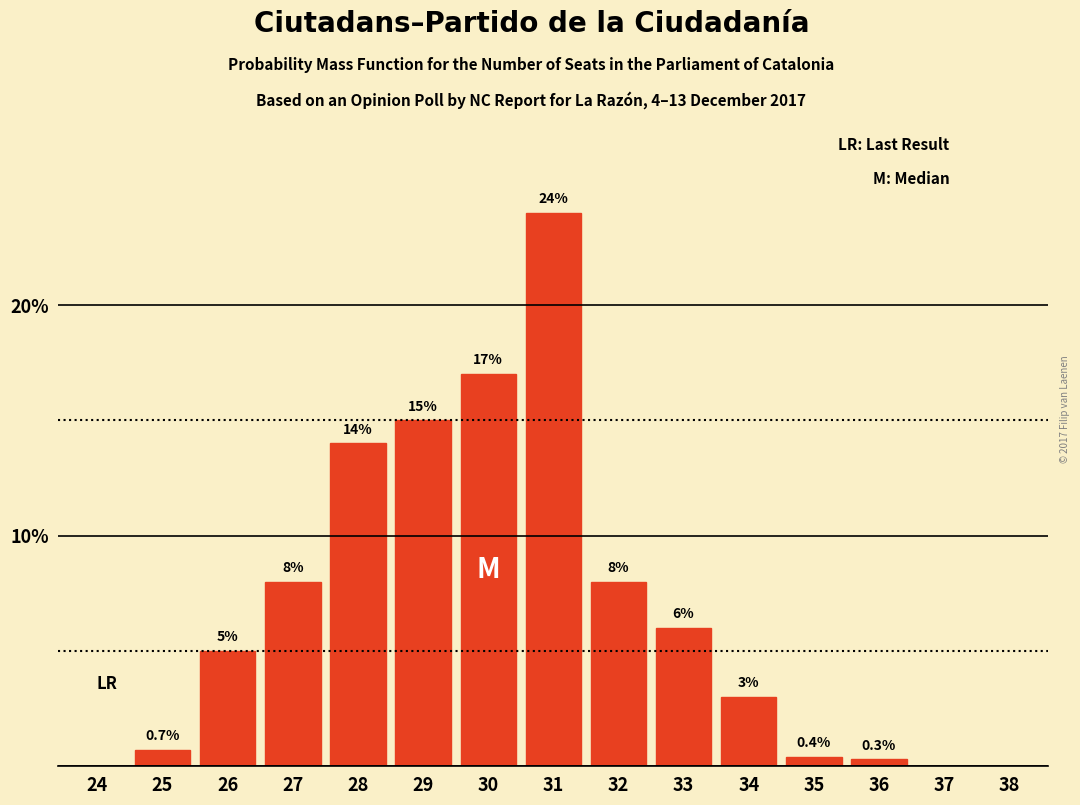

Reading left to right, transcribe all the data shown in this chart.

24=0.0	25=0.7	26=5.0	27=8.0	28=14.0	29=15.0	30=17.0	31=24.0	32=8.0	33=6.0	34=3.0	35=0.4	36=0.3	37=0.0	38=0.0